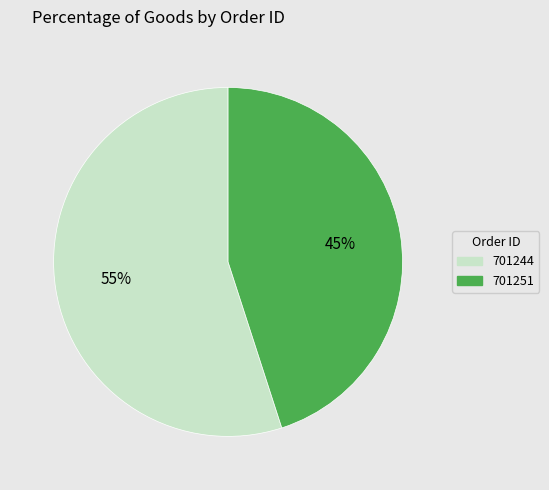

To the nearest percent, what percentage of the pie is 701244?

55%